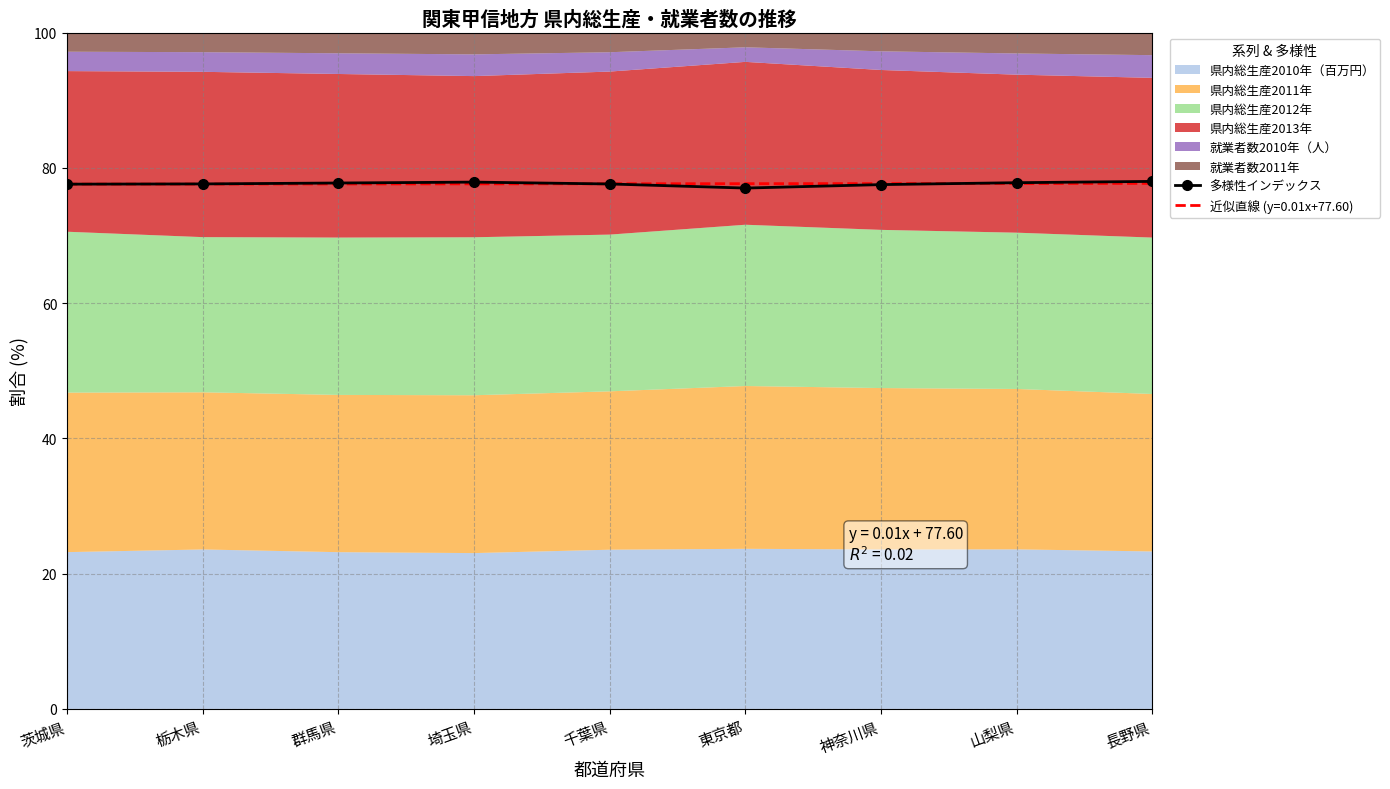

What is the greatest value displayed?

78.0